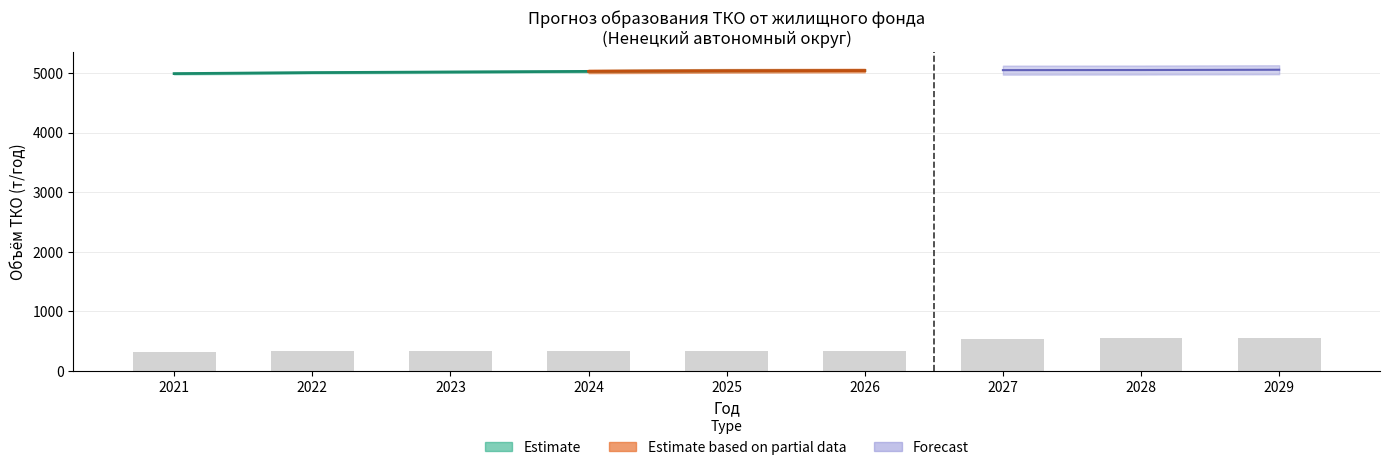

The value at 2024 is 330.6. True or false?

True